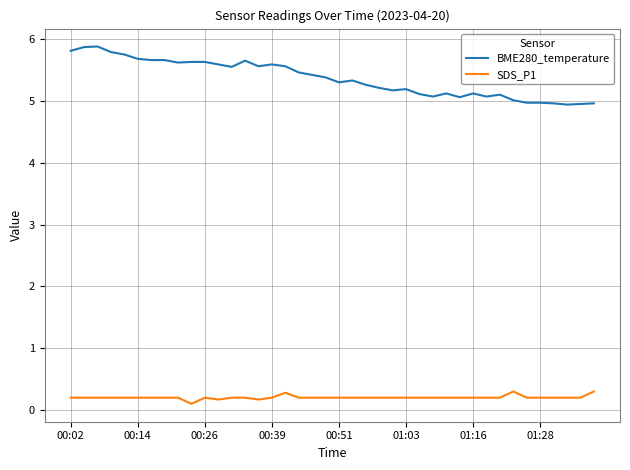

Rank the series by their average value, from highest to lowest.

BME280_temperature, SDS_P1